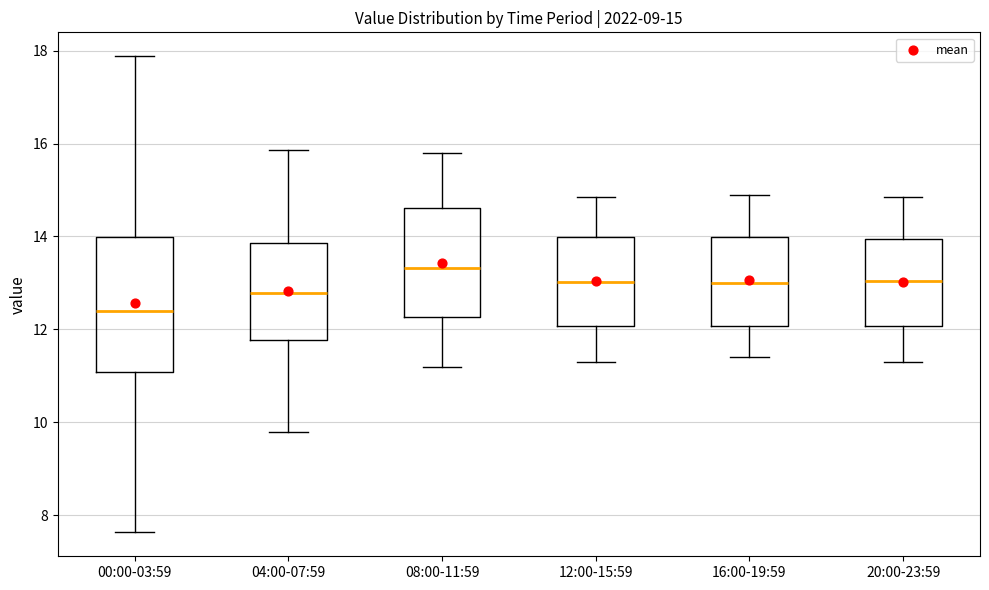

Which box's median line is the highest?

08:00-11:59